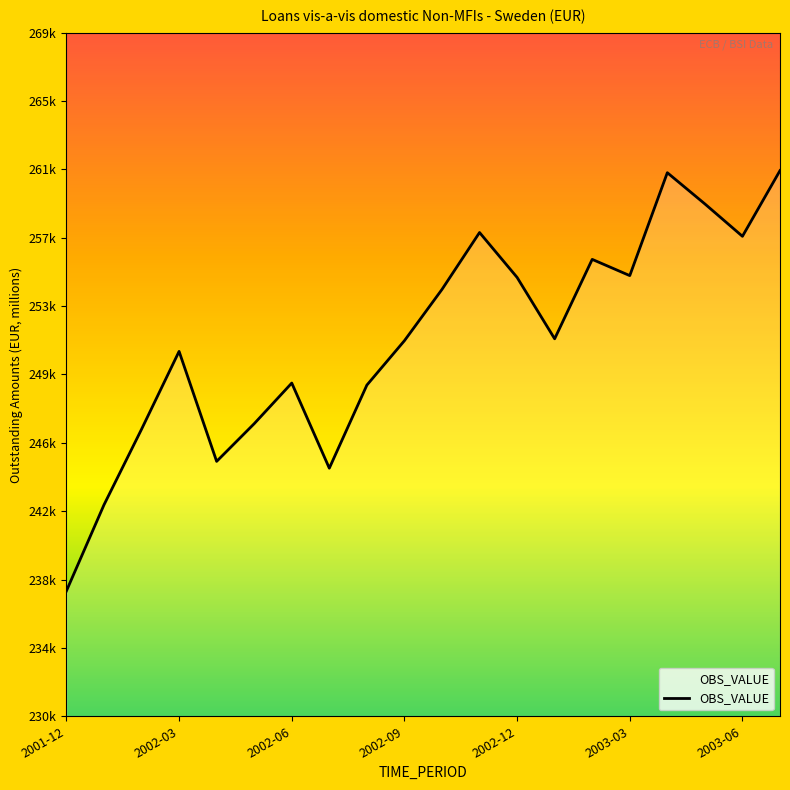

What is the value of the 12th point from the left?

258066.4